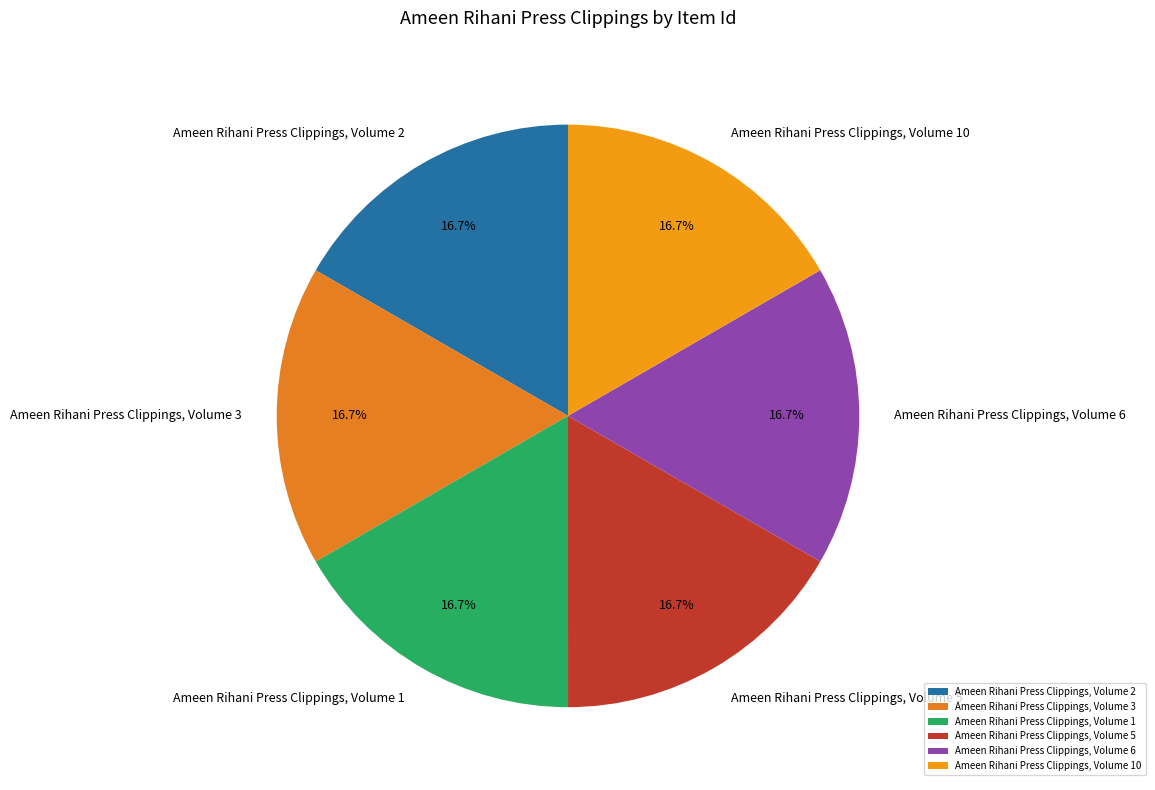

Approximately how many times larger is the value at Ameen Rihani Press Clippings, Volume 5 compared to Ameen Rihani Press Clippings, Volume 6?

1.0